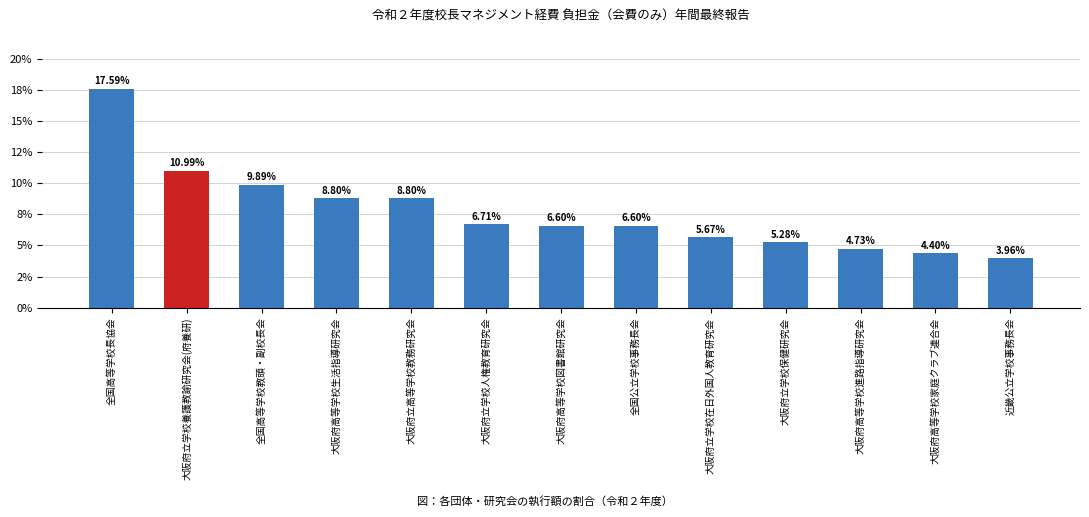

Does the chart contain any negative values?

No